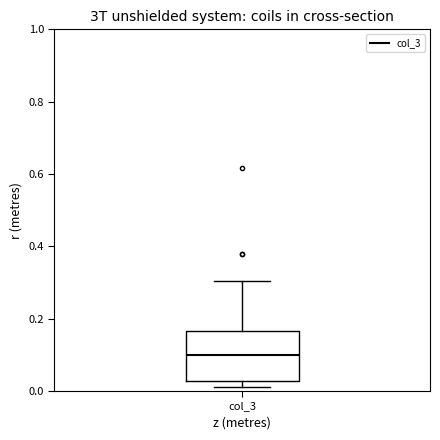

Where does the median line of the box for col_3 sit on the y-axis? The values are not printed on the chart, so give them approximately, as read against the axis.

0.10